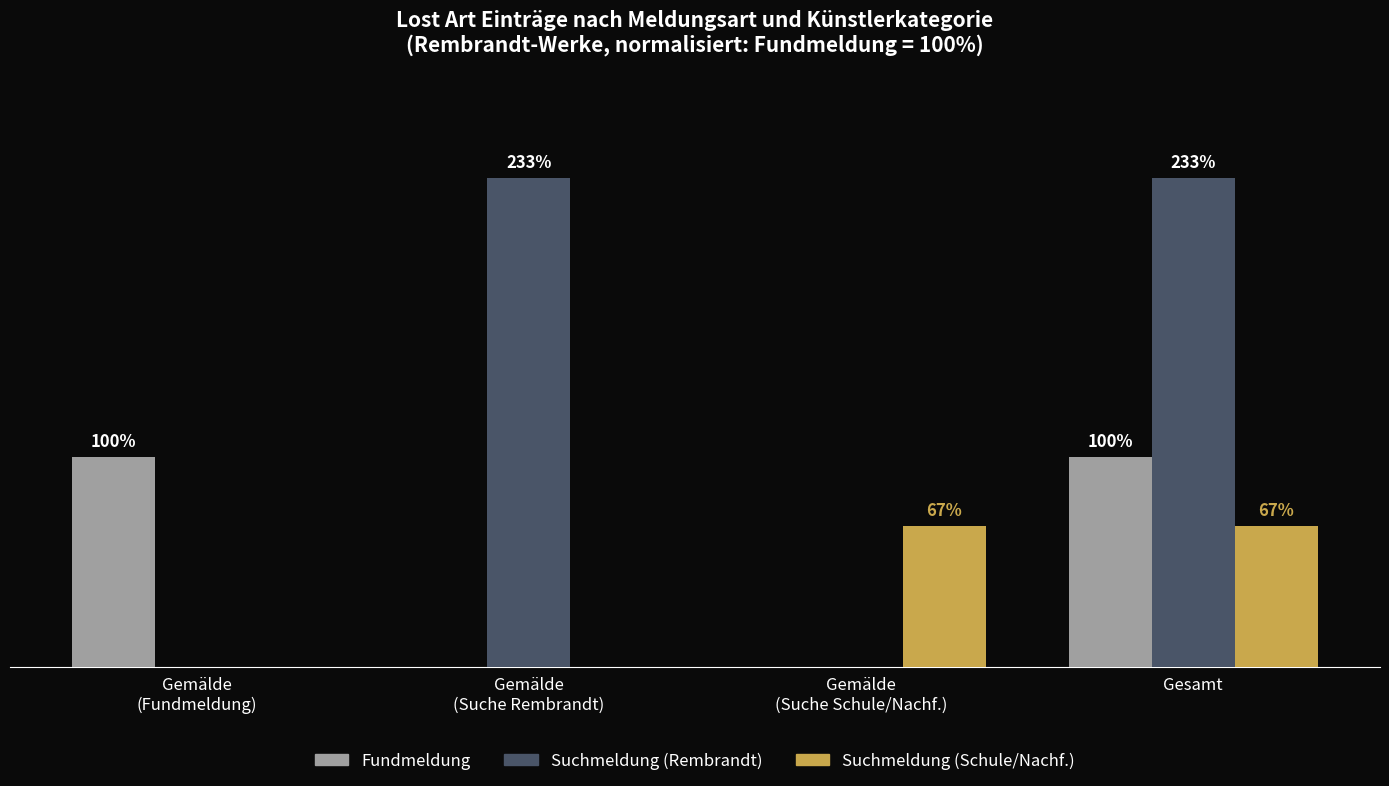

At which category is the sum across all series the highest?

Gesamt